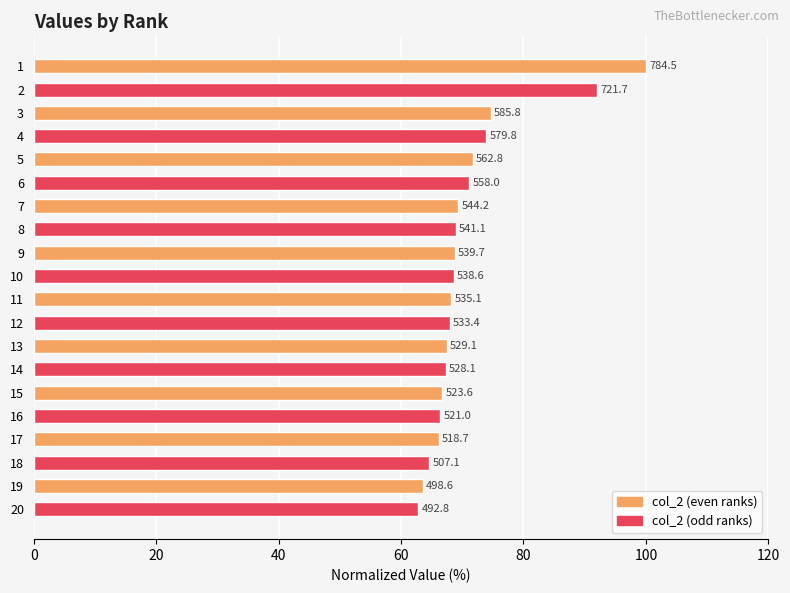

At which label does the data first exceed 68?

1